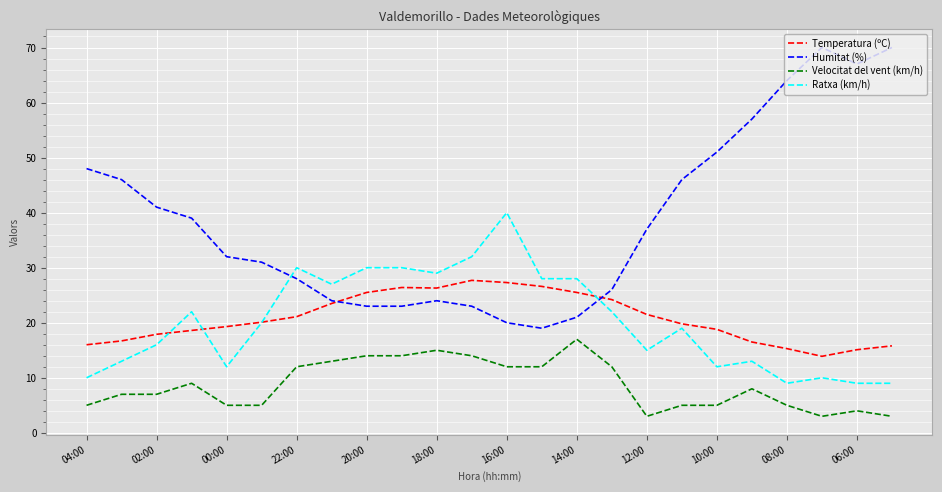

True or false: Velocitat del vent (km/h) and Ratxa (km/h) cross at least once.

False